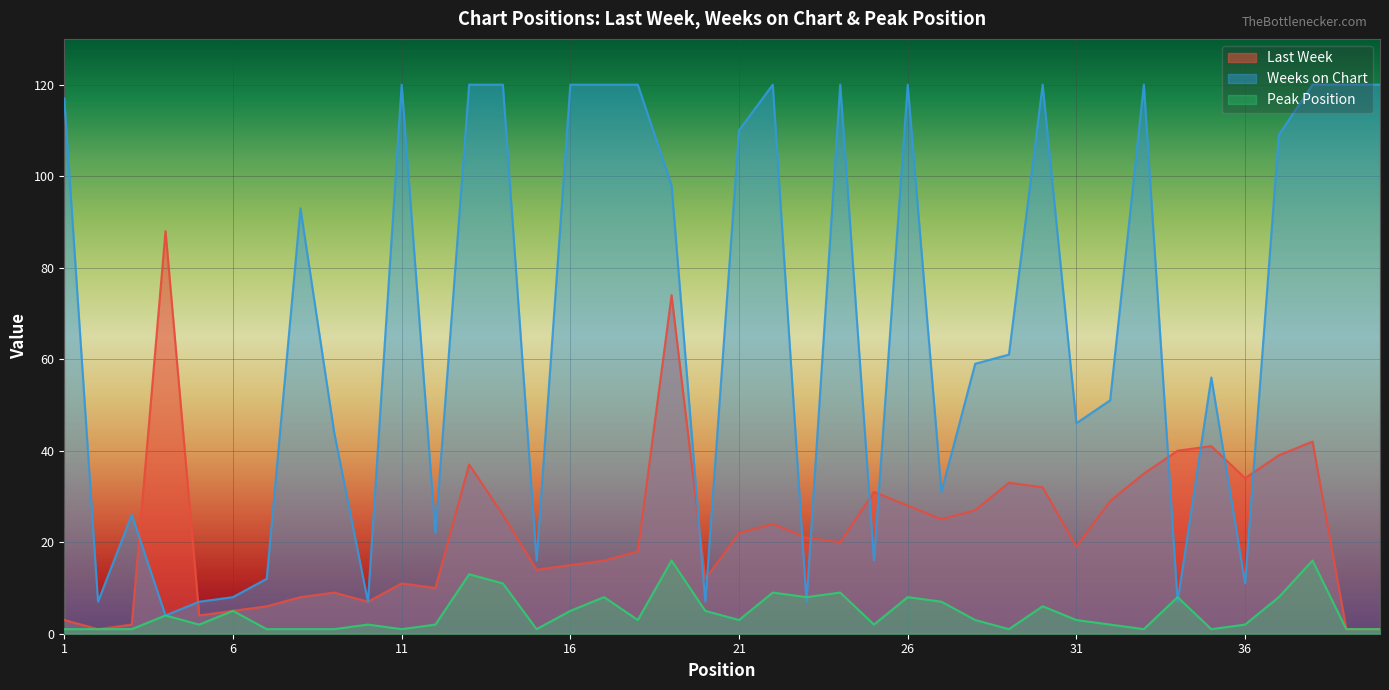

Reading left to right, transcribe all the data shown in this chart.

Last Week: 3	1	2	88	4	5	6	8	9	7	11	10	37	26	14	15	16	18	74	12	22	24	21	20	31	28	25	27	33	32	19	29	35	40	41	34	39	42	1	1
Weeks on Chart: 117	7	26	4	7	8	12	93	44	7	120	22	120	120	16	120	120	120	98	7	110	120	7	120	16	120	31	59	61	120	46	51	120	7	56	11	109	120	120	120
Peak Position: 1	1	1	4	2	5	1	1	1	2	1	2	13	11	1	5	8	3	16	5	3	9	8	9	2	8	7	3	1	6	3	2	1	8	1	2	8	16	1	1